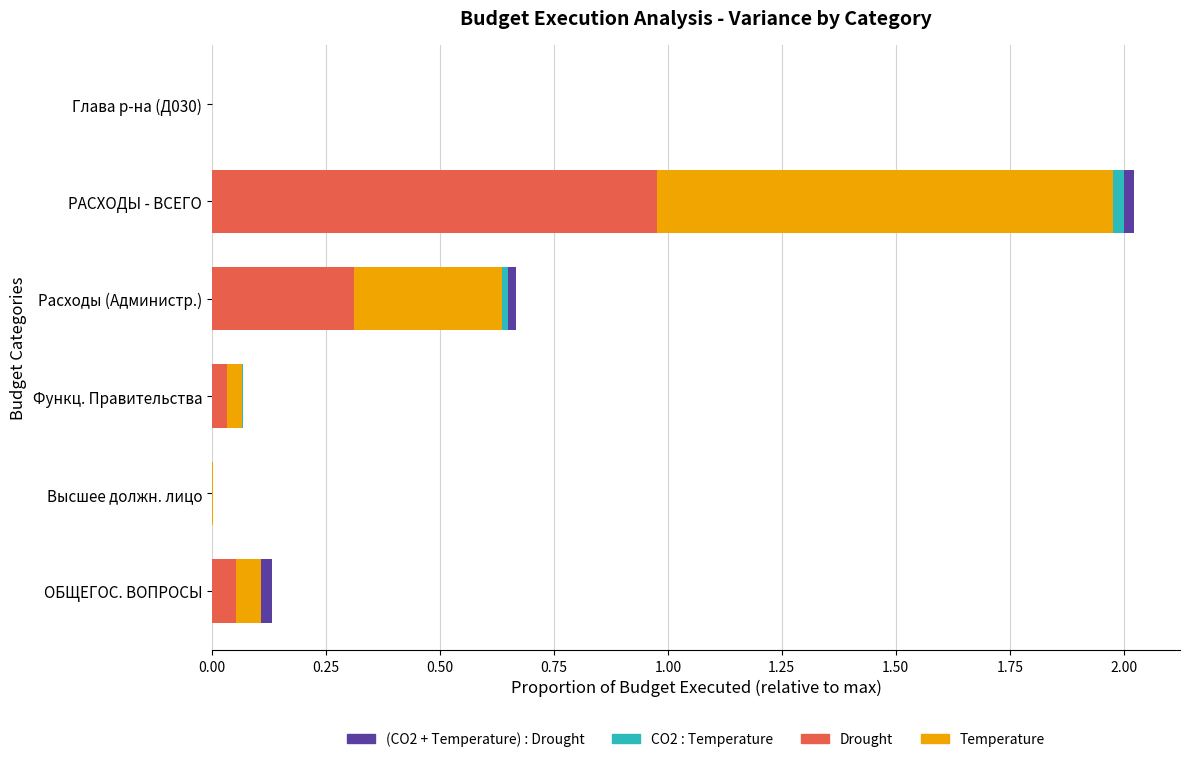

How many data points does each series have?

6